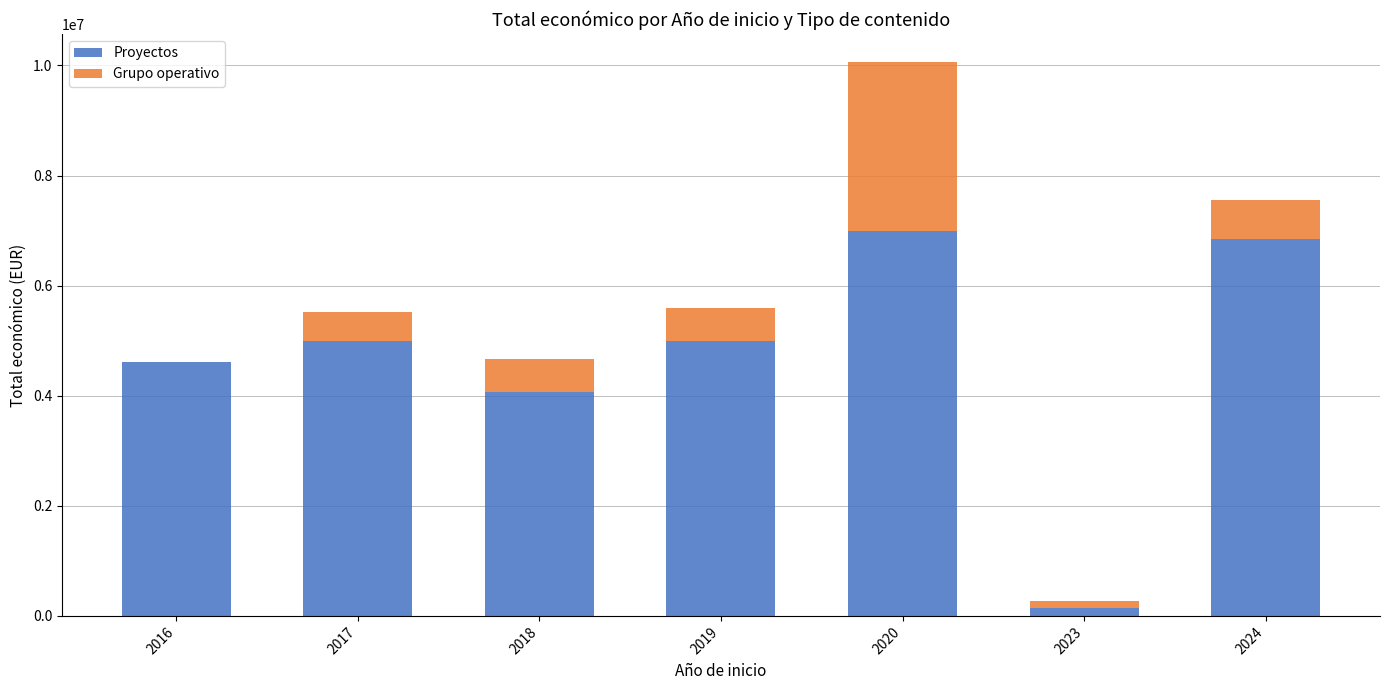

What is the total value across all series at 2018?

4661841